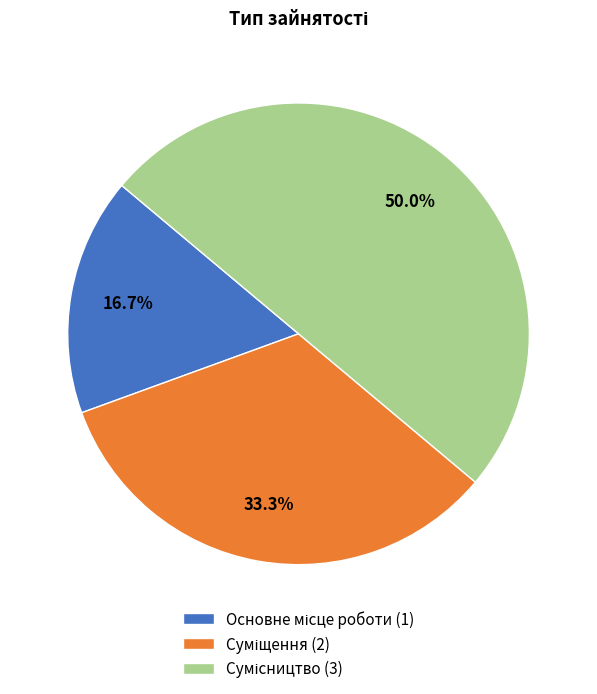

What portion of the pie excludes Сумісництво?

50.0%